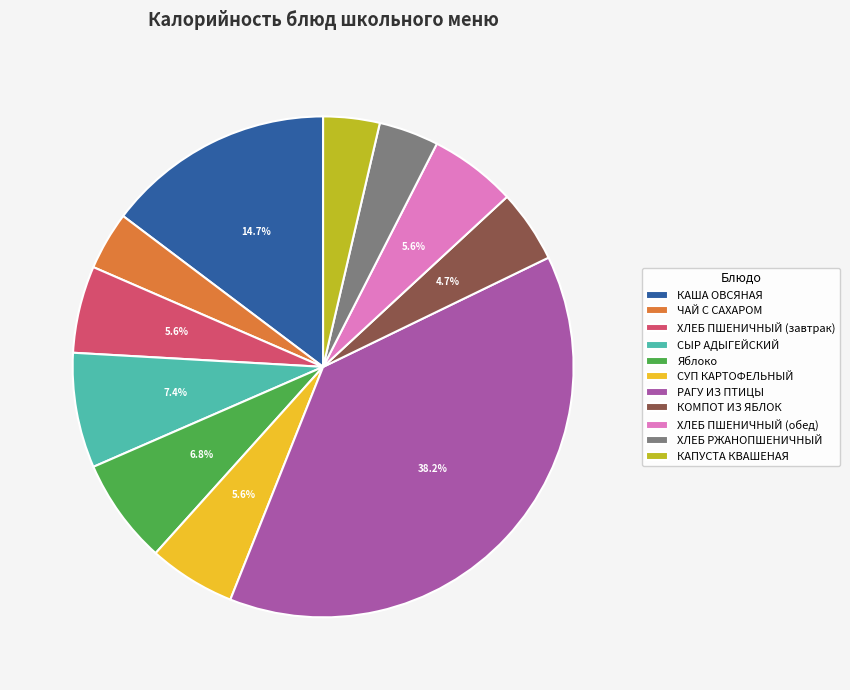

To the nearest percent, what is the difference between the Яблоко and КАПУСТА КВАШЕНАЯ slice percentages?

3%